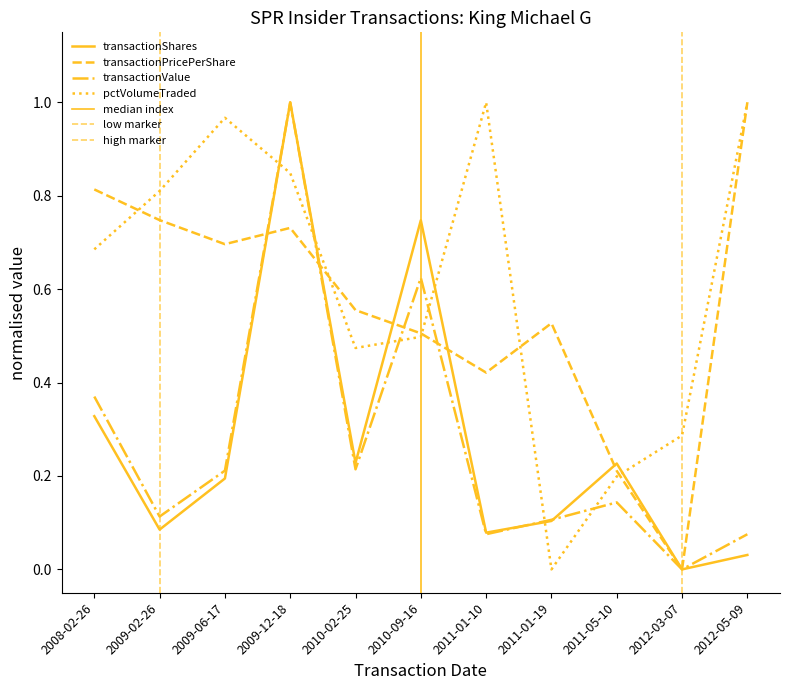

What is the label of the 5th point from the left?

2010-02-25